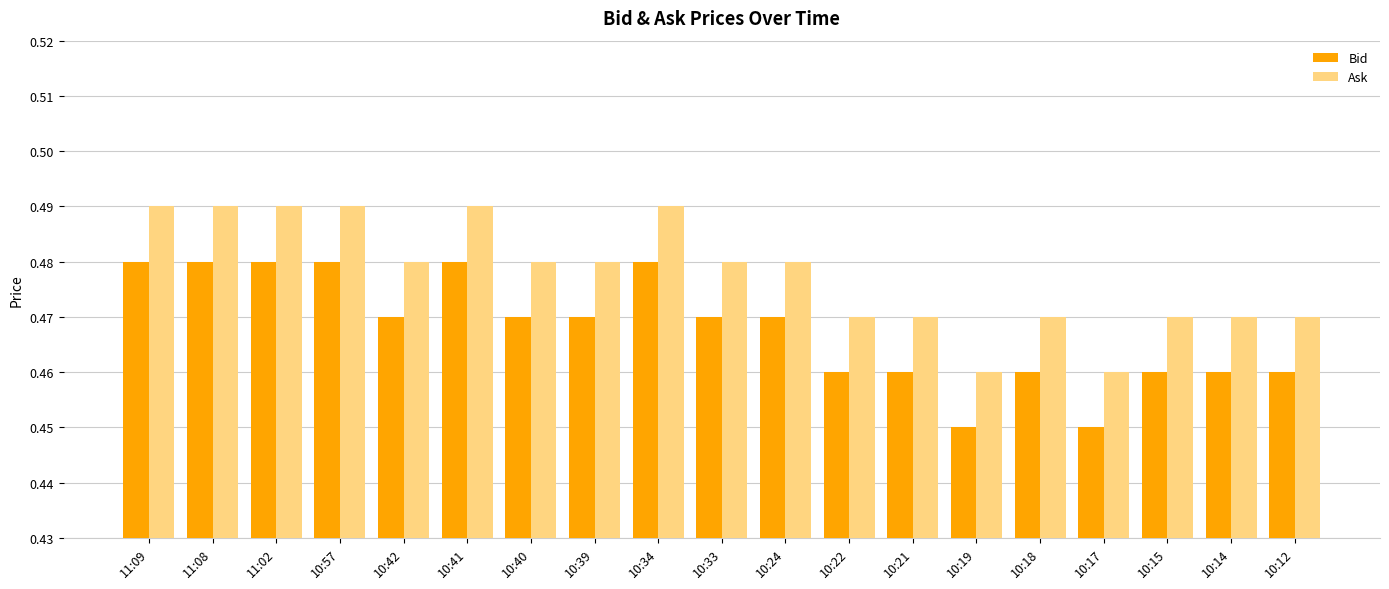

How many Ask values are between 0 and 1?

19